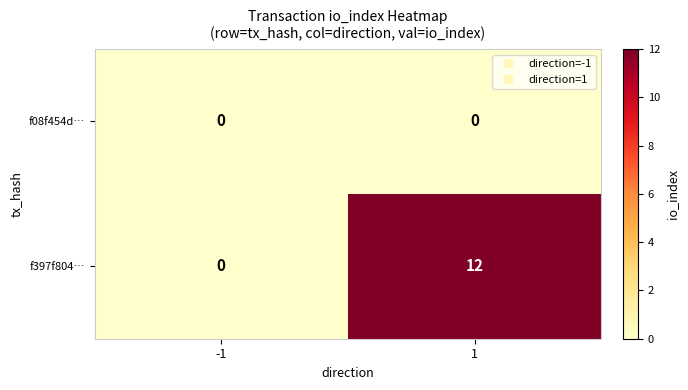

At how many categories does at least one series exceed 6?

1